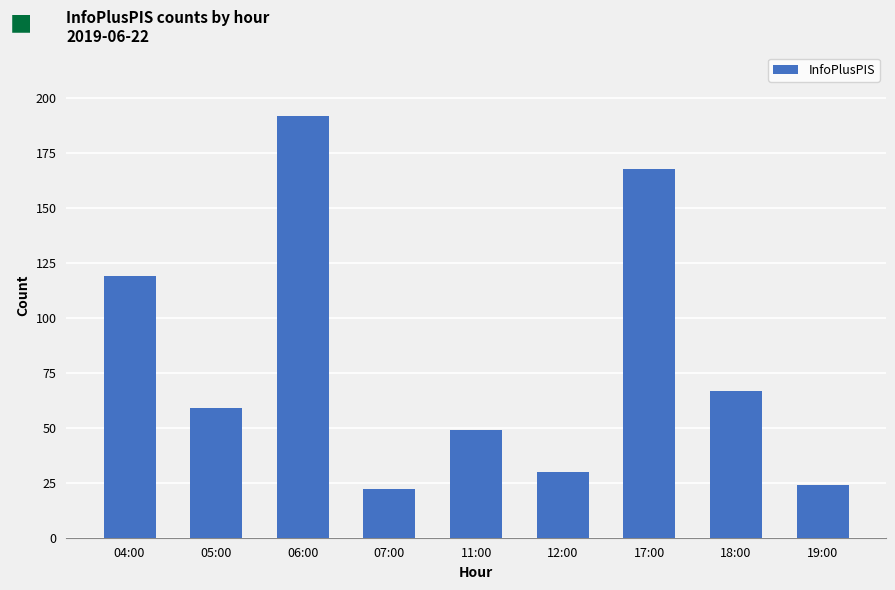

Reading right to left, transcribe all the data shown in this chart.

24	67	168	30	49	22	192	59	119